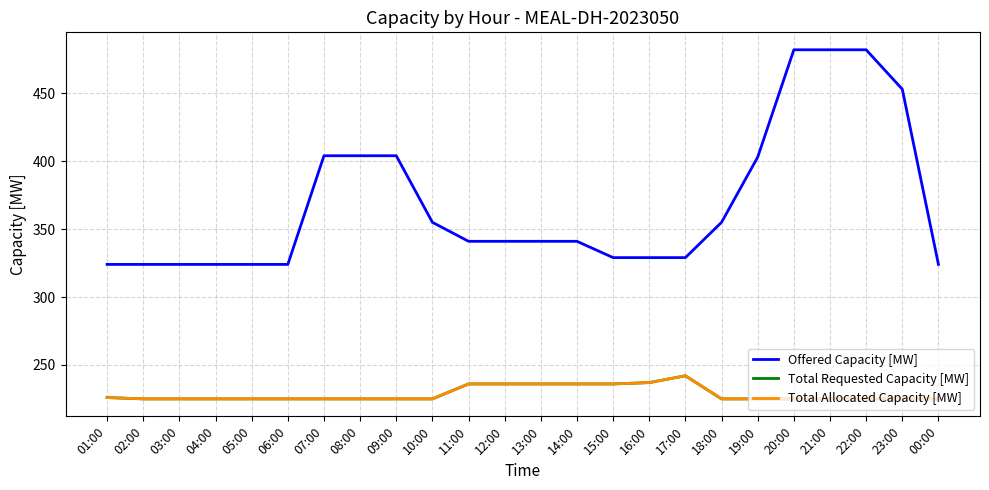

True or false: Total Requested Capacity [MW] and Total Allocated Capacity [MW] cross at least once.

False